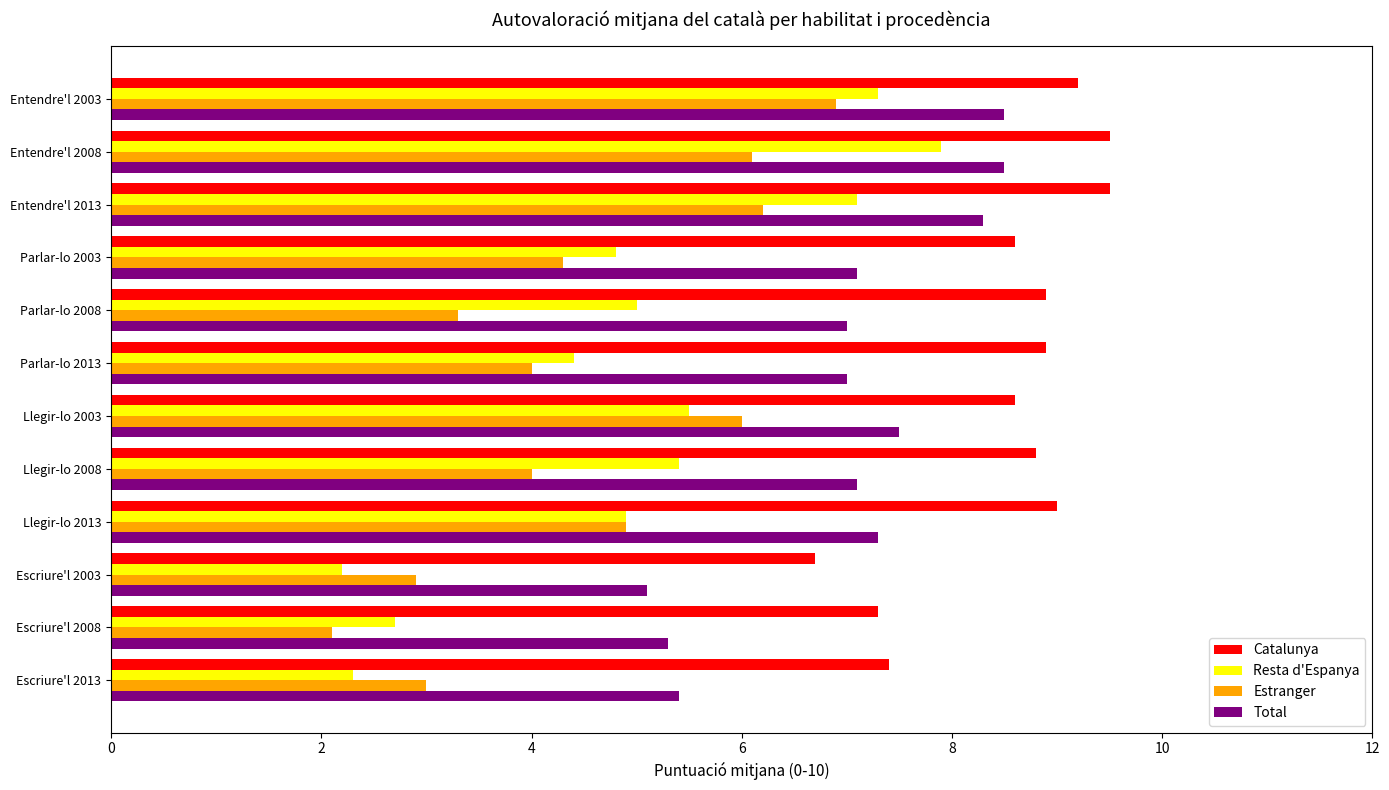

What is the sum of all Resta d'Espanya values?

59.5